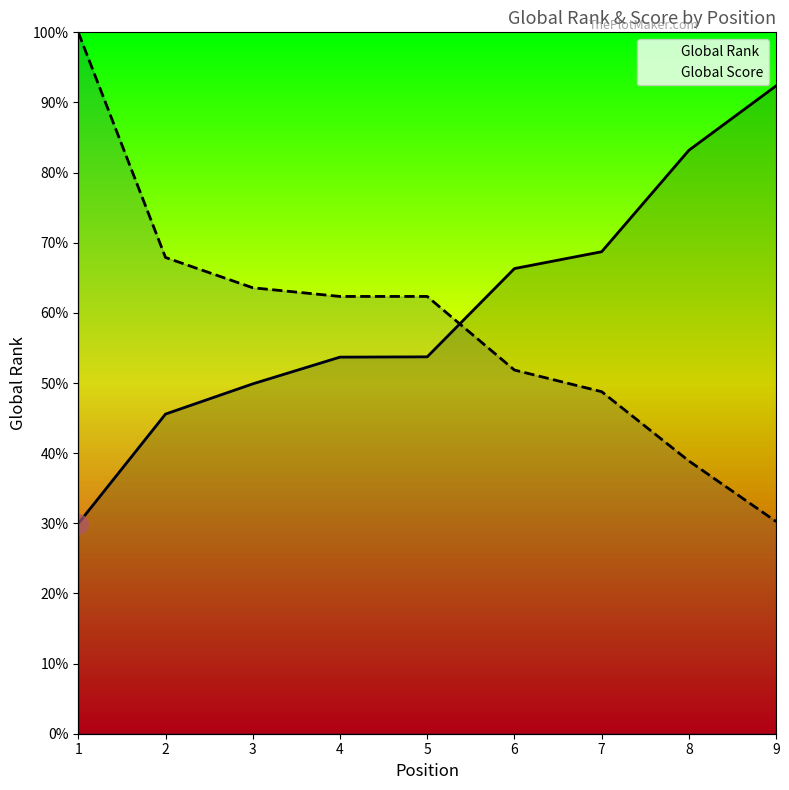

Count the number of categories in the chart.

9